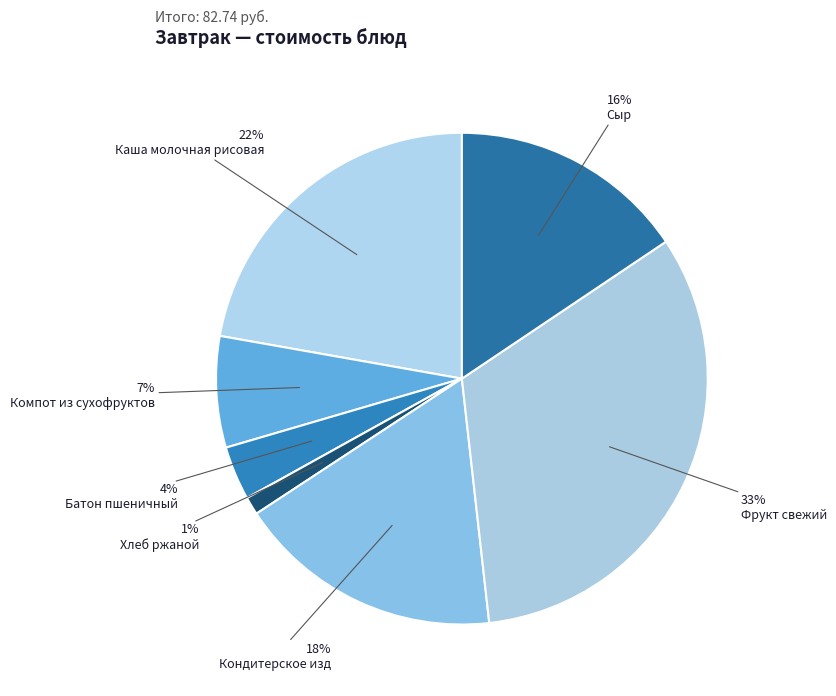

Is there a majority slice in this chart?

No